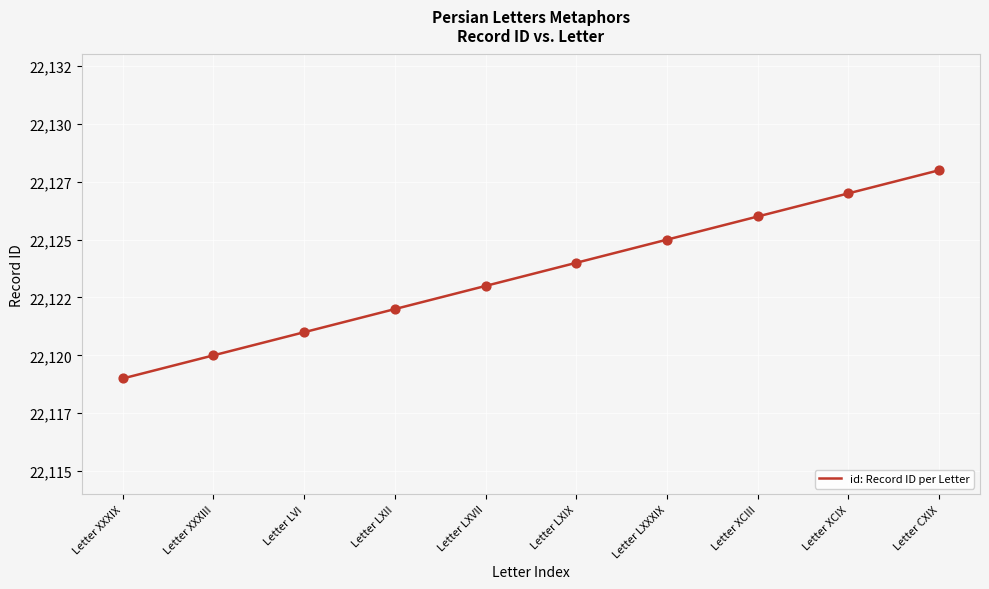

Approximately how many times larger is the value at Letter LXXXIX compared to Letter LXIX?

1.0